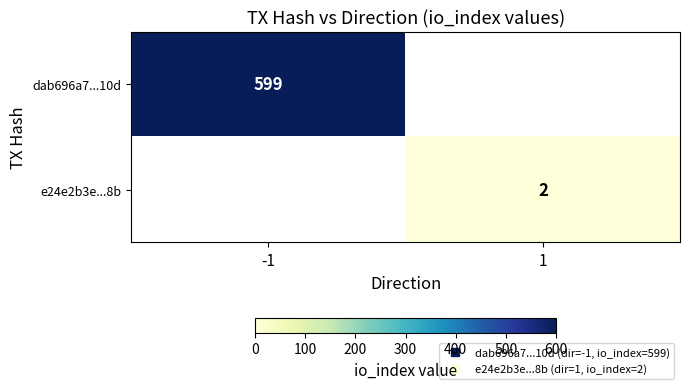

What is the difference between the maximum and minimum values in the dab696a7...10d series?

599